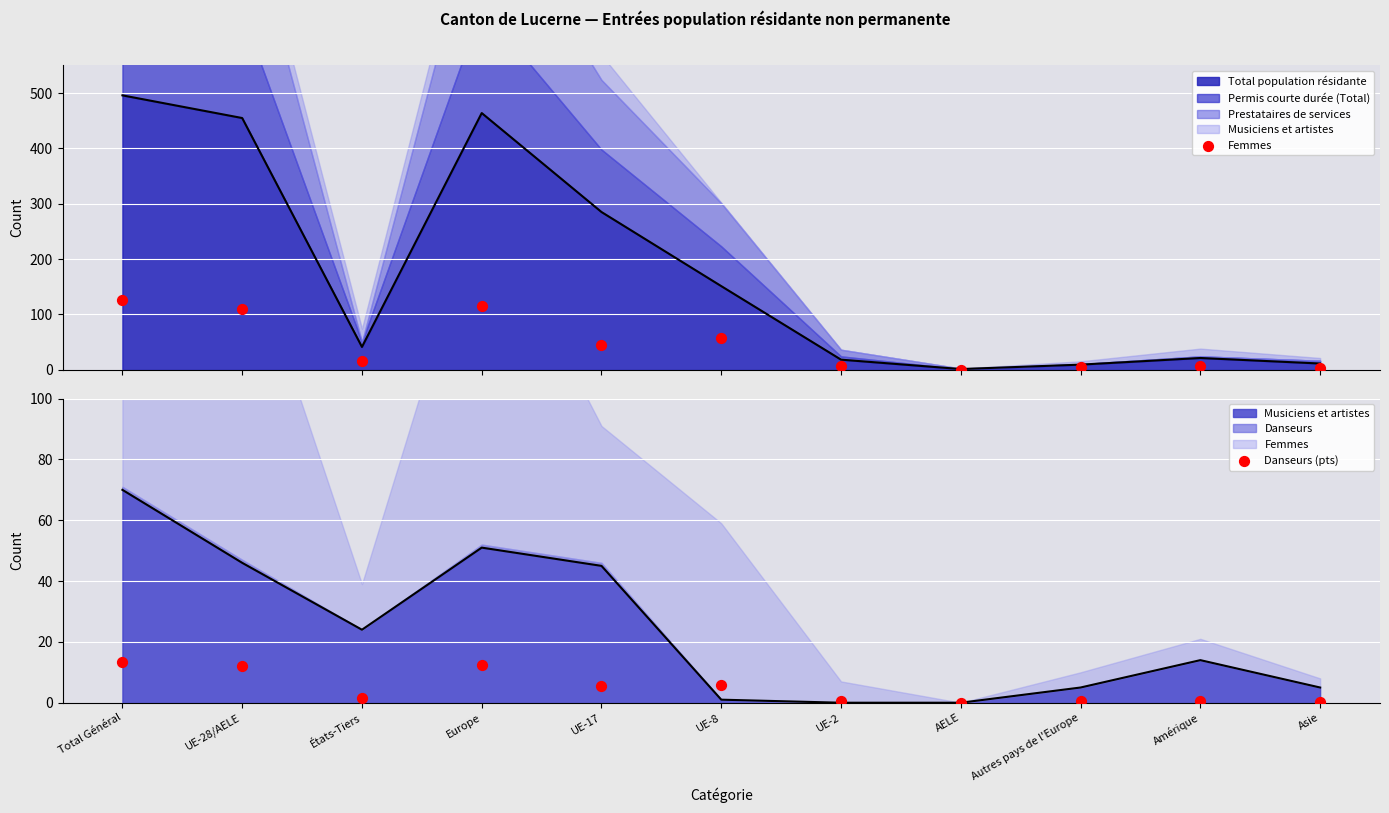

Which series reaches the maximum Y coordinate?

Femmes